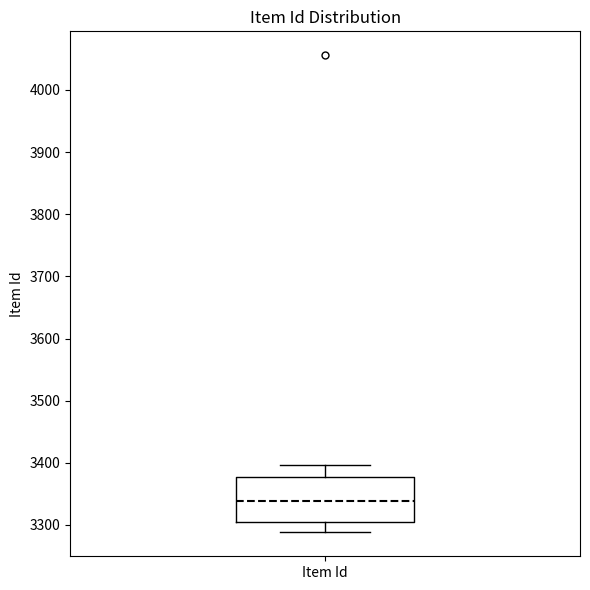

Transcribe this box plot: give where the median line is, the range the box spans, and where the two whiskers end, as read against the y-axis. The values are not printed on the chart, so give them approximately, as read against the axis.

median 3340, box 3300 to 3380, whiskers 3290 to 3400